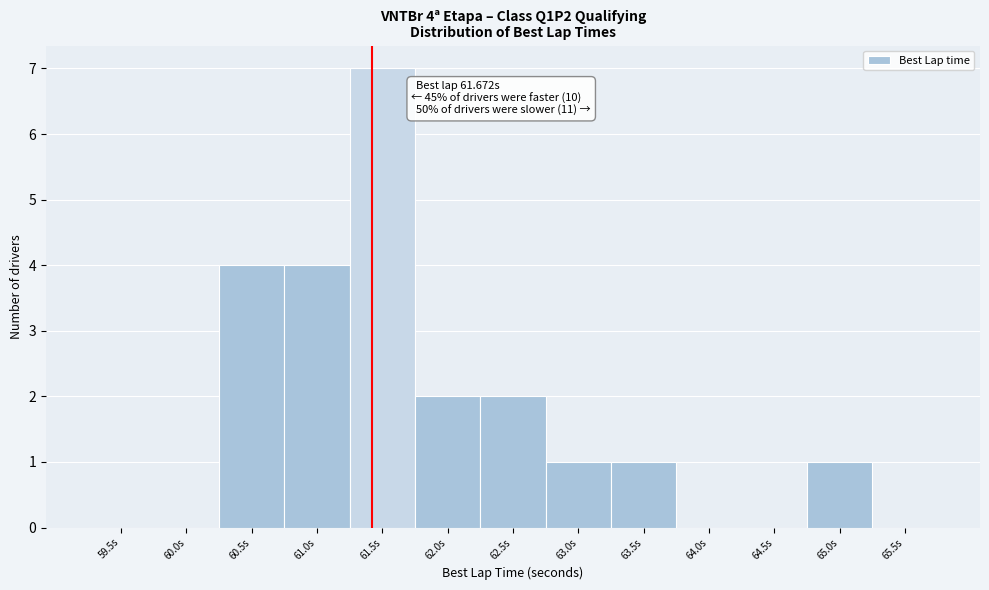

Reading left to right, list all the values displayed in this chart.

59.5s=0	60.0s=0	60.5s=4	61.0s=4	61.5s=7	62.0s=2	62.5s=2	63.0s=1	63.5s=1	64.0s=0	64.5s=0	65.0s=1	65.5s=0